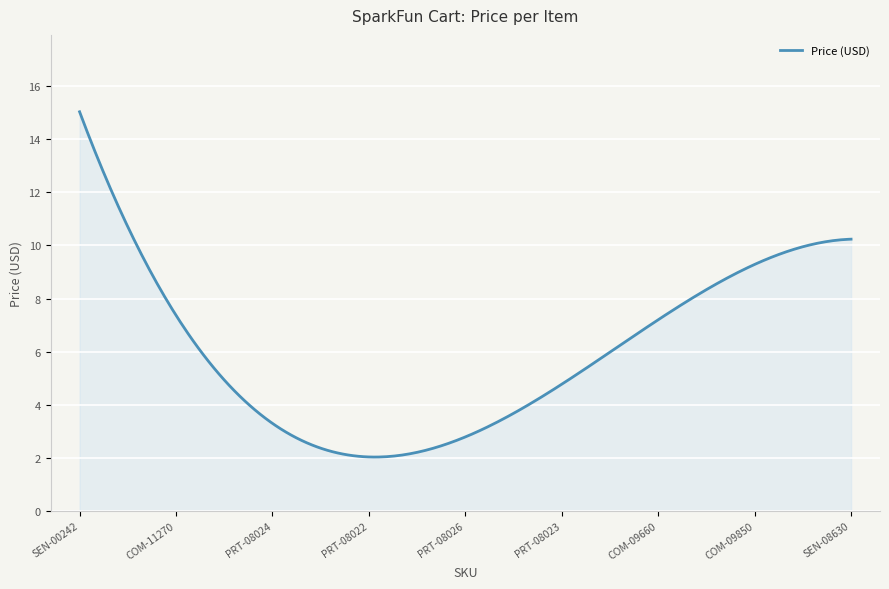

What is the difference between the maximum and minimum values?

13.0